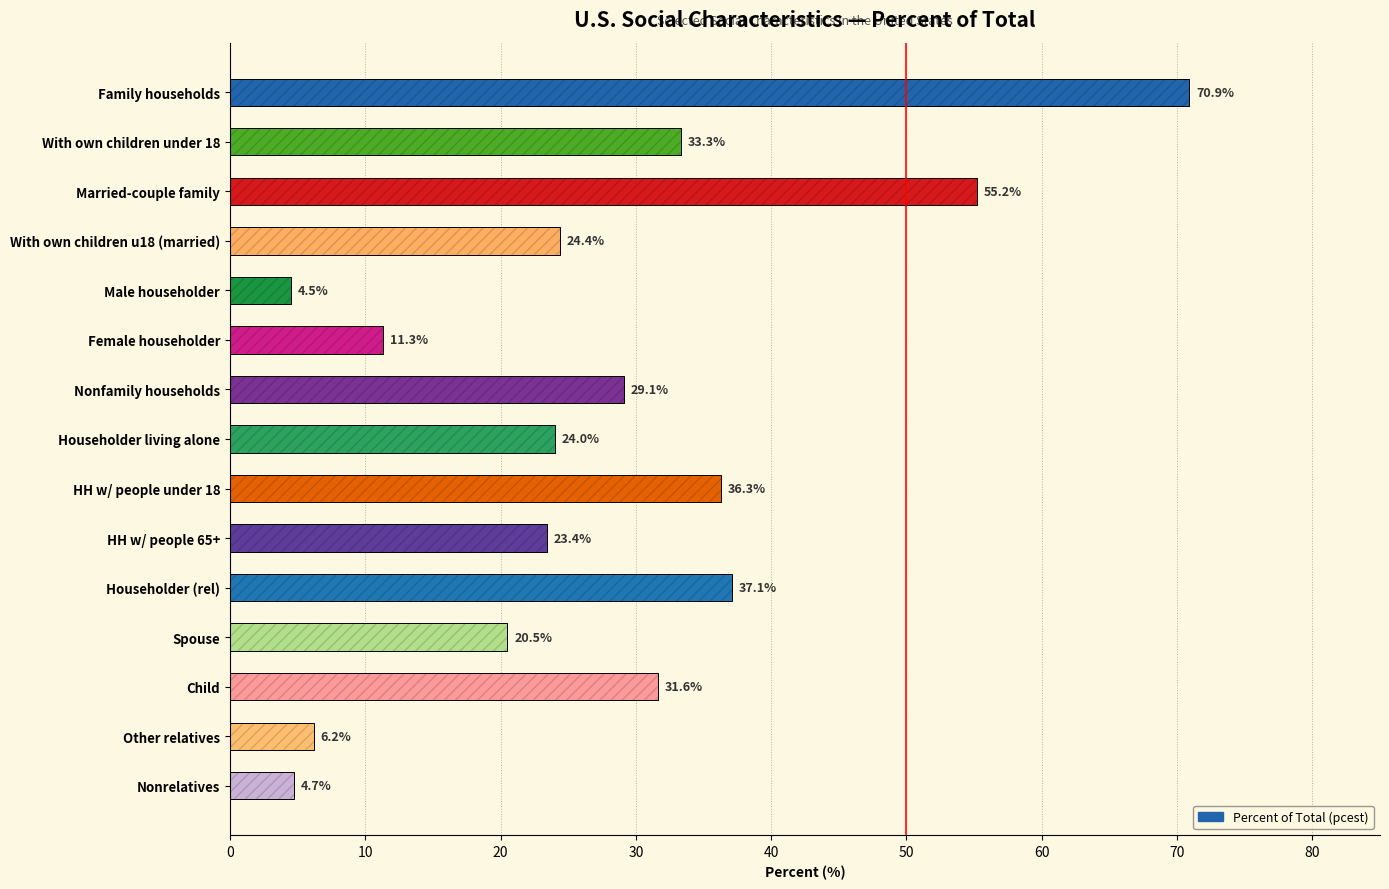

Reading left to right, extract all data points from this chart.

70.9	33.3	55.2	24.4	4.5	11.3	29.1	24.0	36.3	23.4	37.1	20.5	31.6	6.2	4.7